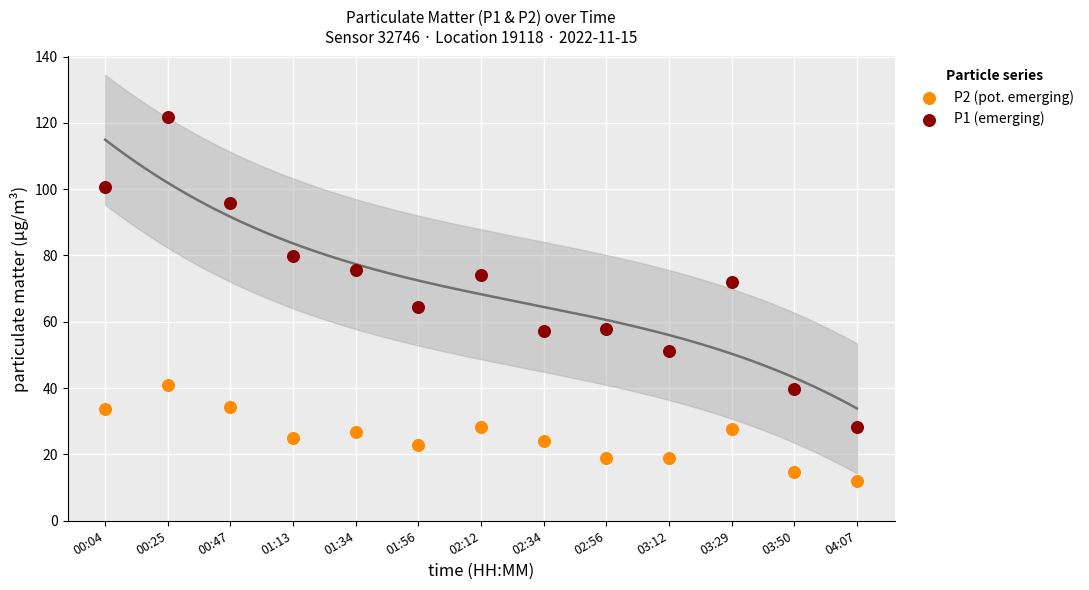

Which series has the widest spread of Y values?

P1 (emerging)